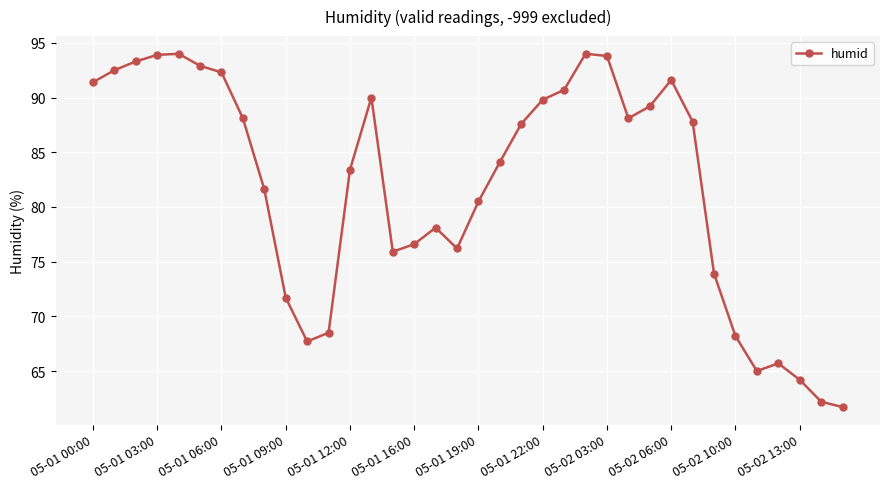

What is the minimum value shown in the chart?

61.7